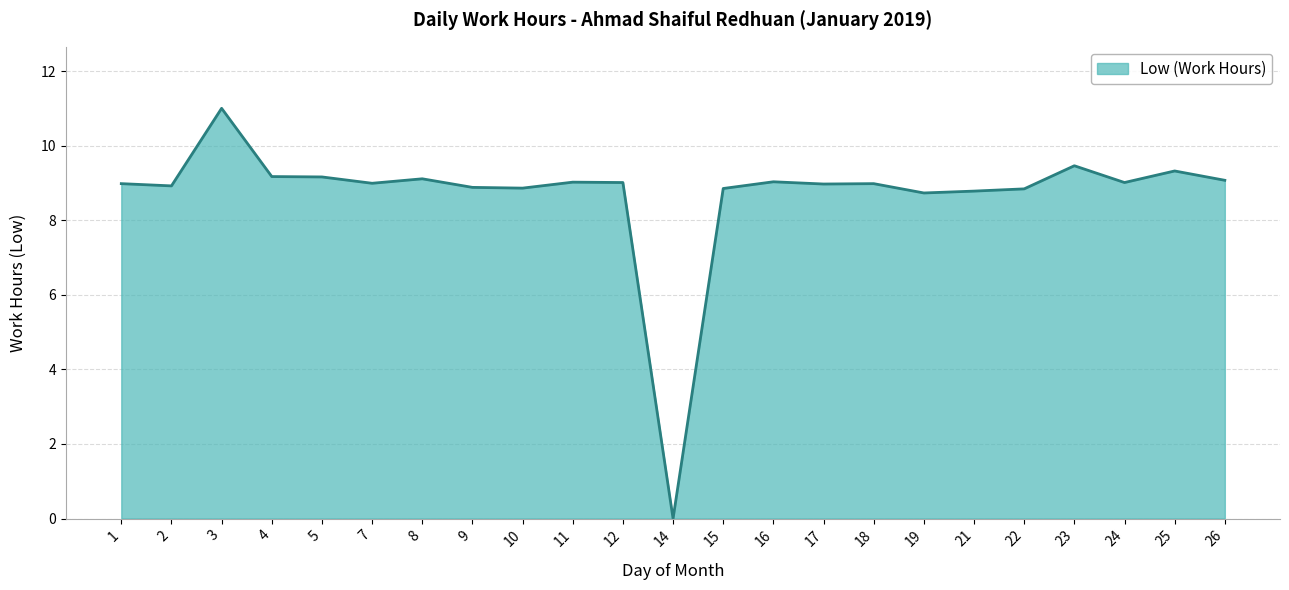

What value does the data have at 10?

8.9